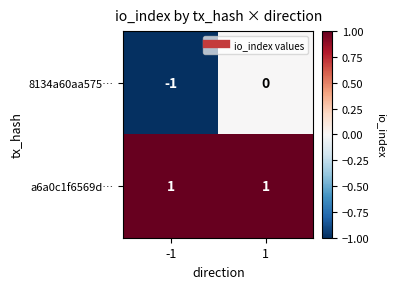

True or false: 8134a60aa575… has a value of 0 at 1.

True